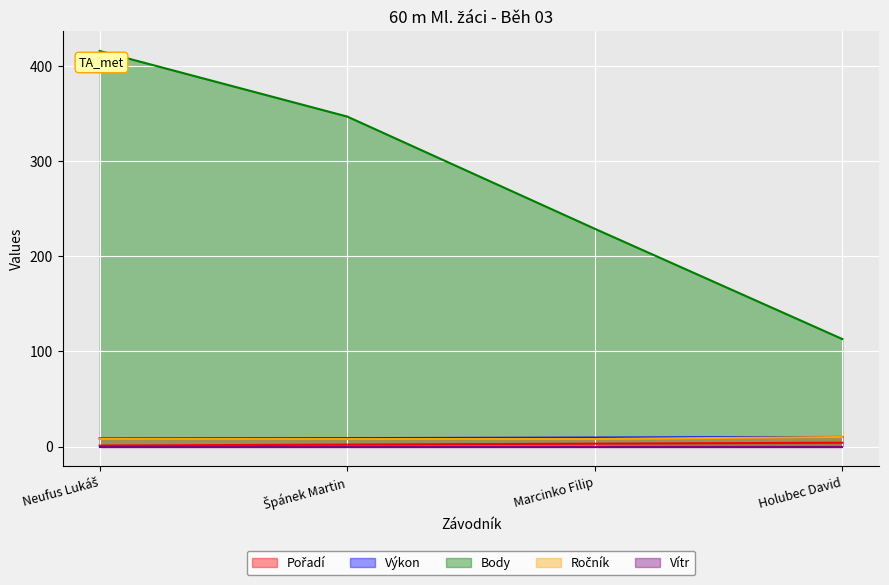

What is the spread (max minus min) of values at Marcinko Filip?

229.0